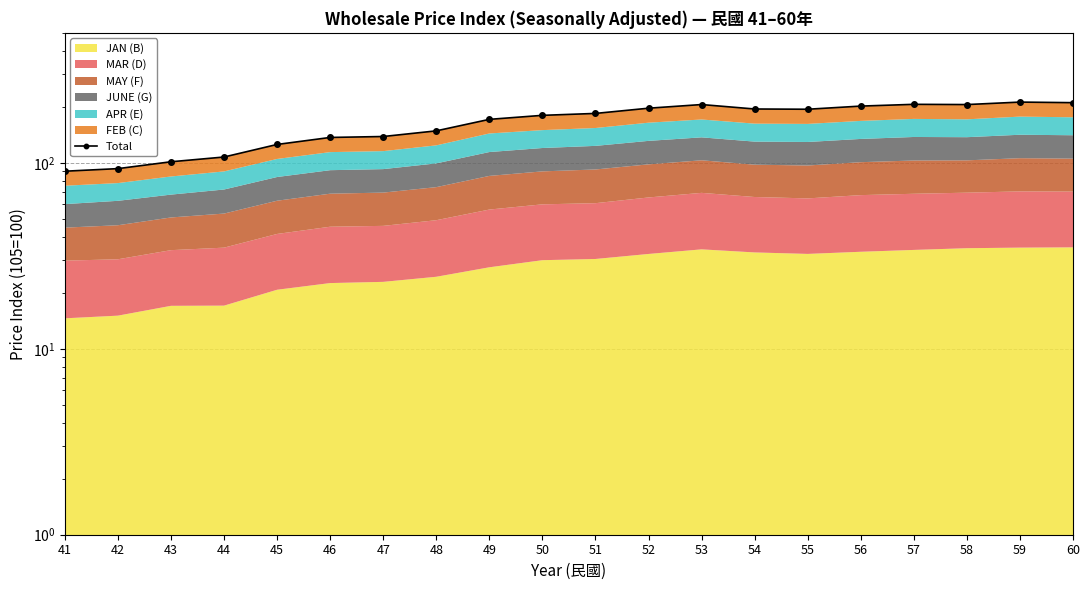

The chart shows a value of 93.1 at 42. True or false?

True